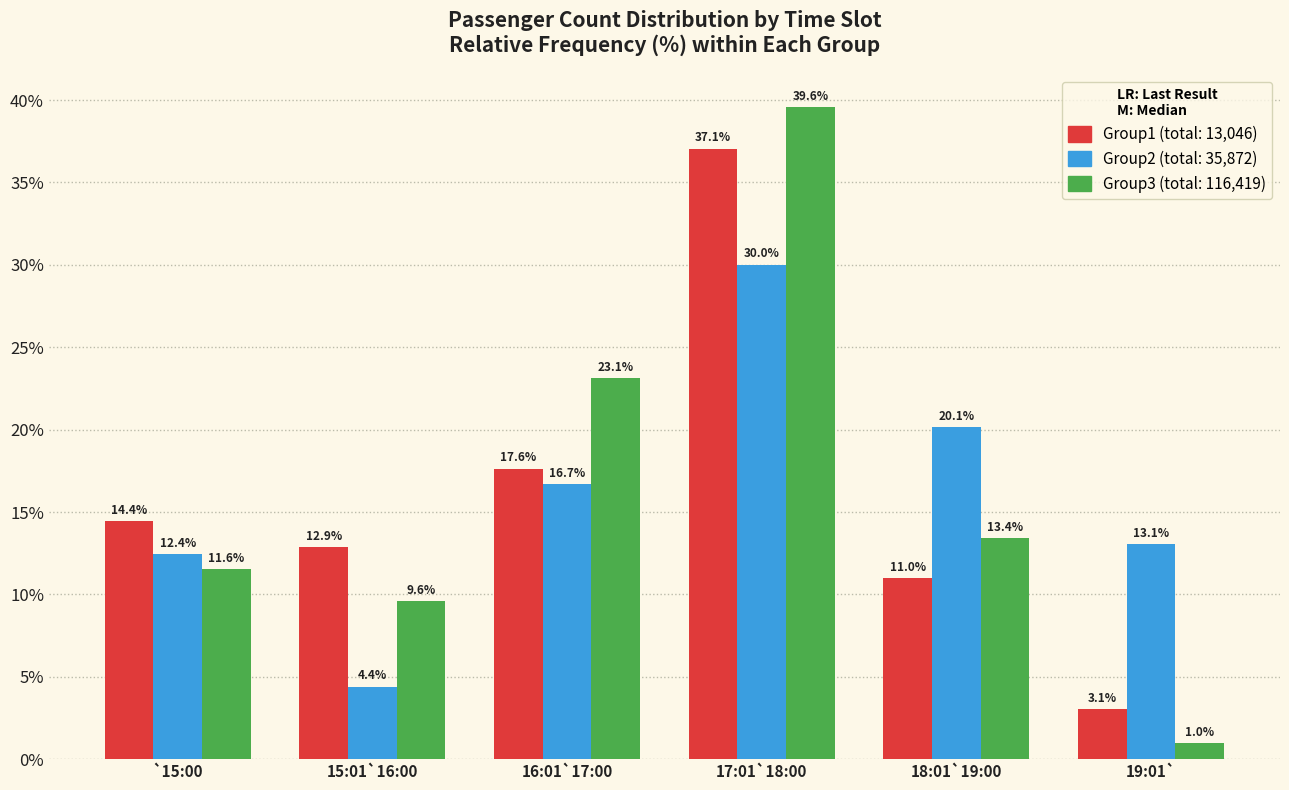

Reading left to right, list all the values displayed in this chart.

Group1: `15:00=14.4	15:01`16:00=12.9	16:01`17:00=17.6	17:01`18:00=37.1	18:01`19:00=11.0	19:01`=3.1
Group2: `15:00=12.4	15:01`16:00=4.4	16:01`17:00=16.7	17:01`18:00=30.0	18:01`19:00=20.1	19:01`=13.1
Group3: `15:00=11.6	15:01`16:00=9.6	16:01`17:00=23.1	17:01`18:00=39.6	18:01`19:00=13.4	19:01`=1.0